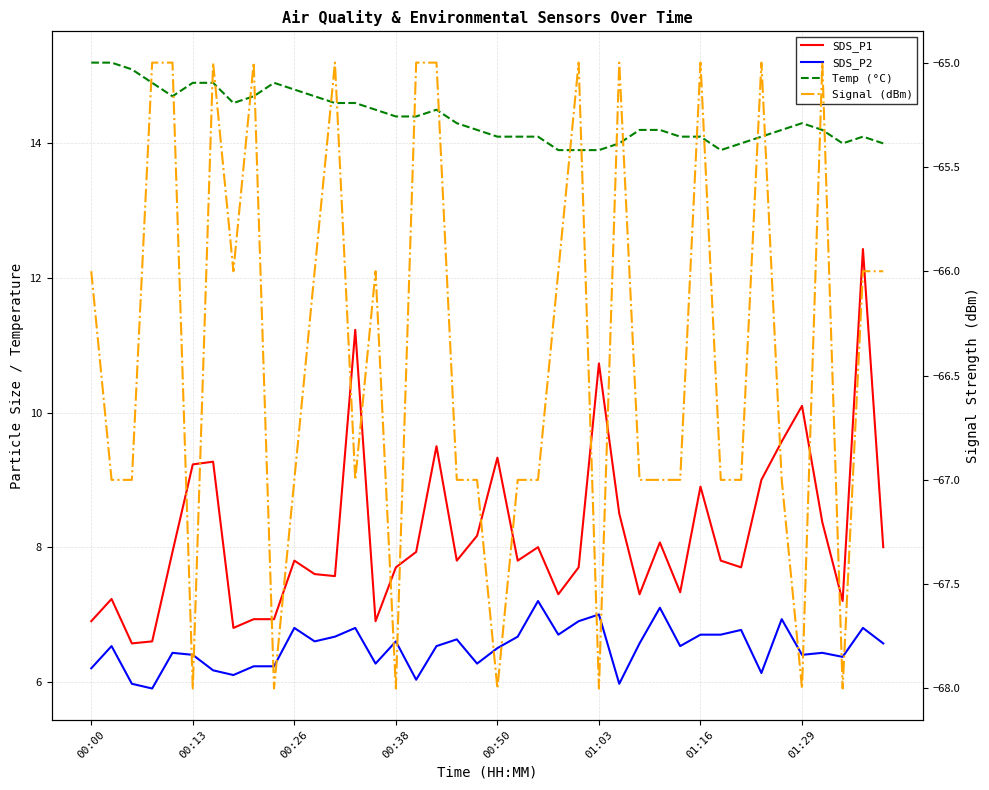

What is the total value across all series at 26?

-36.5